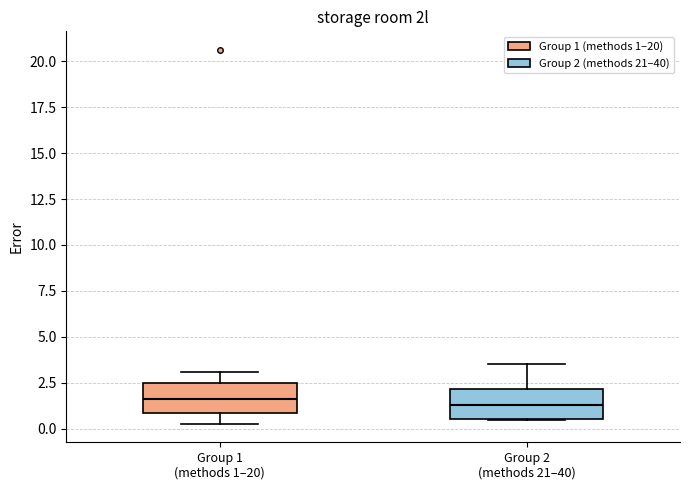

Reading left to right, transcribe this box plot: for each box, give where its median line is, the range the box spans, and where its two whiskers end, as read against the y-axis. The values are not printed on the chart, so give them approximately, as read against the axis.

Group 1 (methods 1–20): median 1.5, box 1.0 to 2.5, whiskers 0.5 to 3.0
Group 2 (methods 21–40): median 1.5, box 0.5 to 2.0, whiskers 0.5 to 3.5